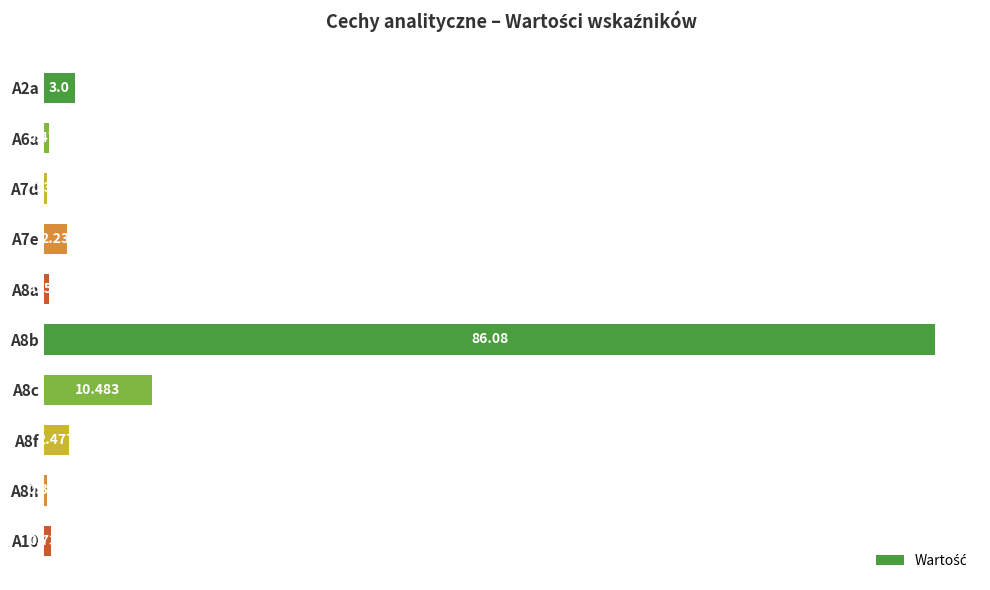

What is the average value?

10.7